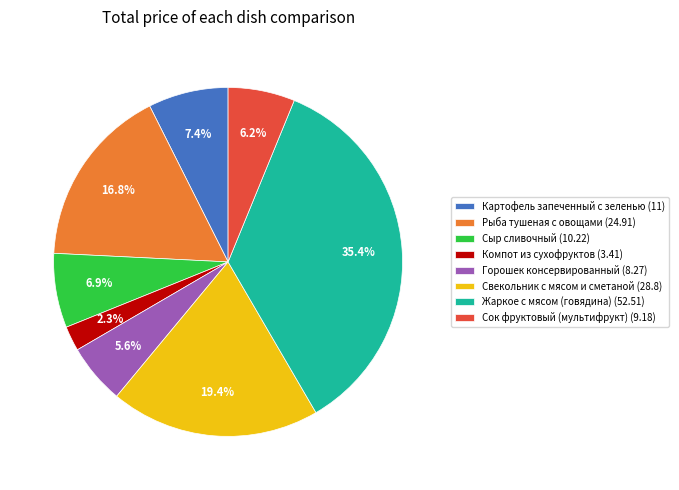

To the nearest percent, what is the average slice percentage?

12%